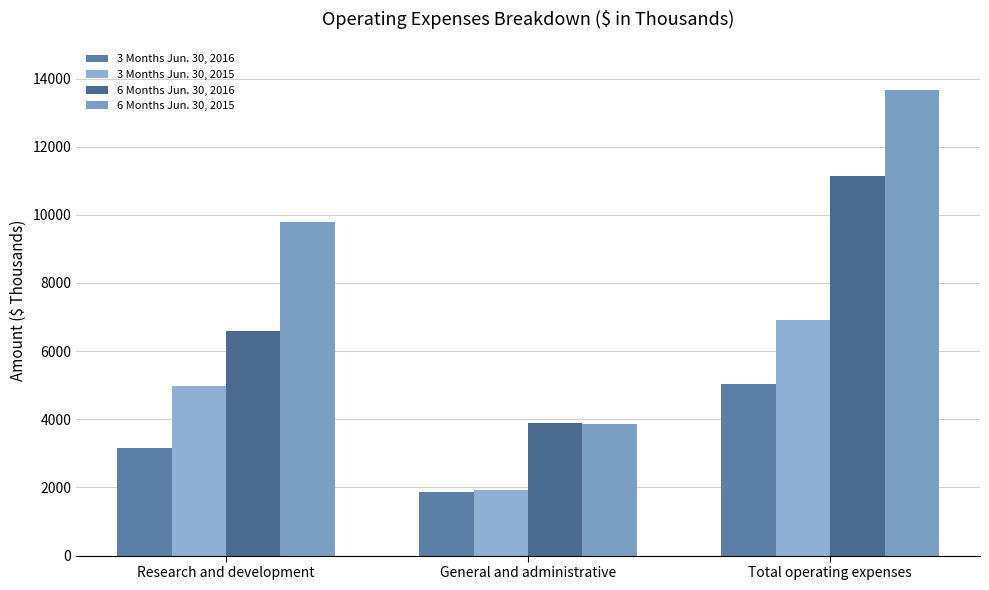

What position from the left is General and administrative?

2